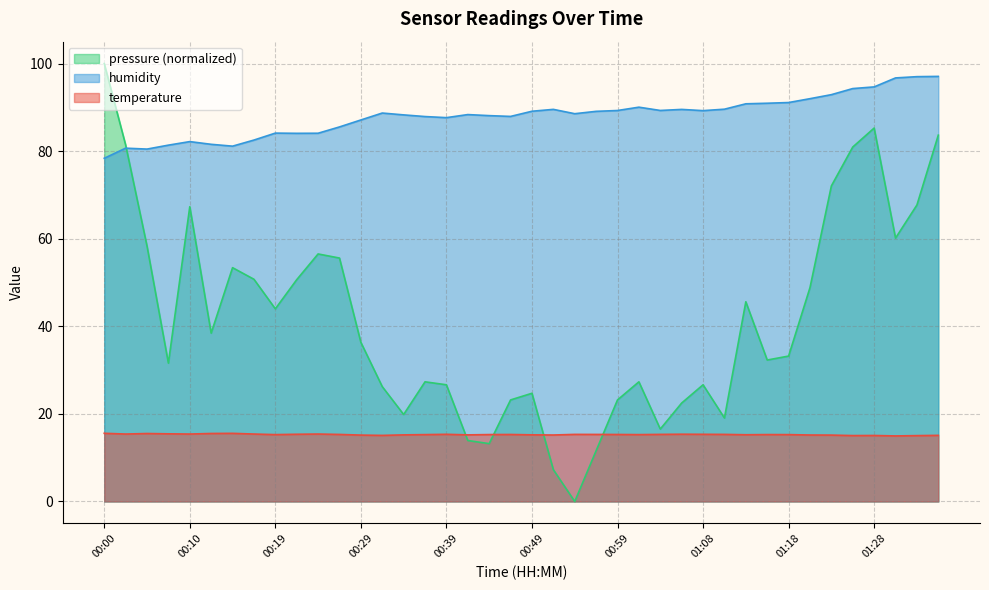

What is the label of the 20th point from the left?

00:46